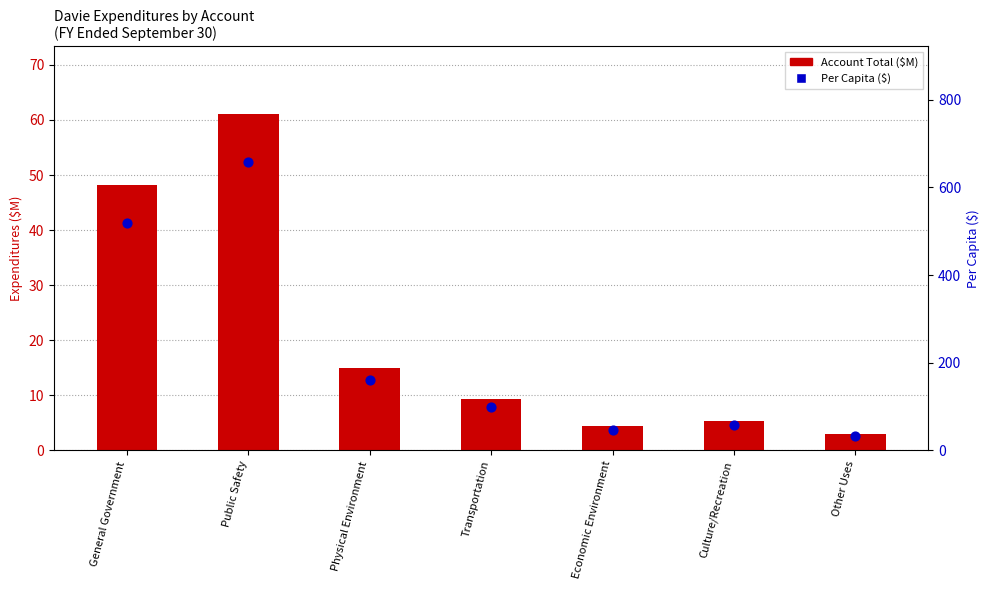

Which series has the largest total across all categories?

Per Capita ($)